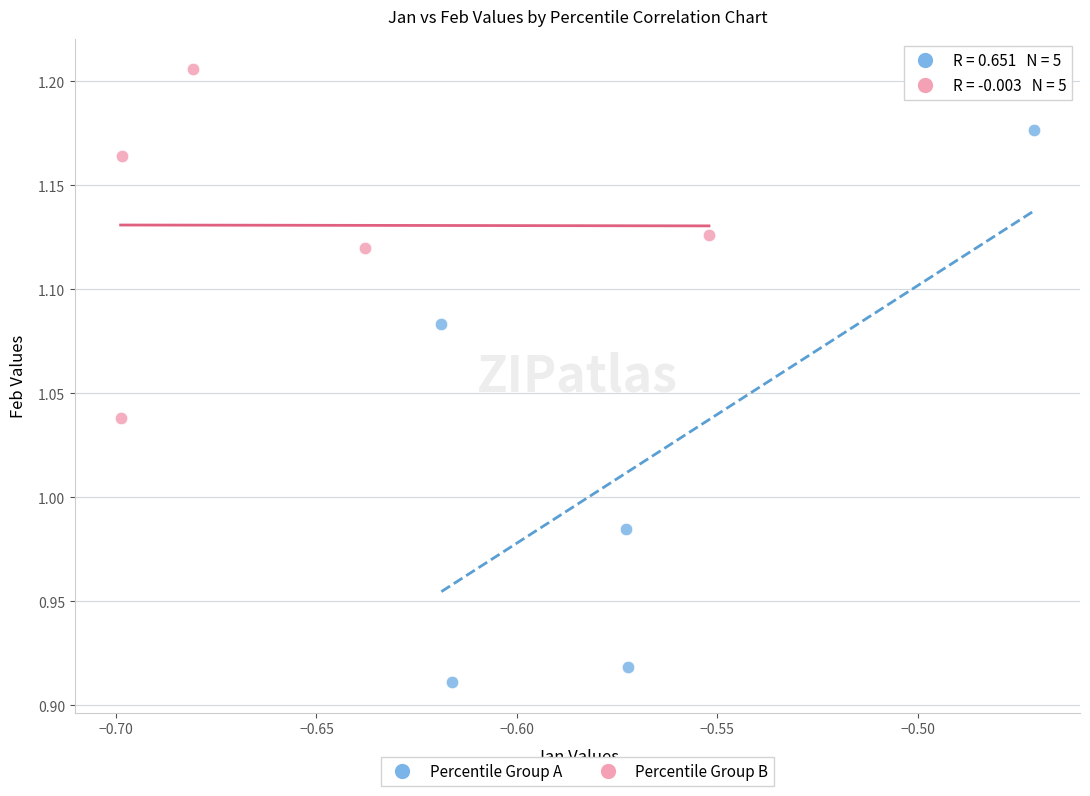

What are all the series names shown in the legend?

Percentile Group A, Percentile Group B